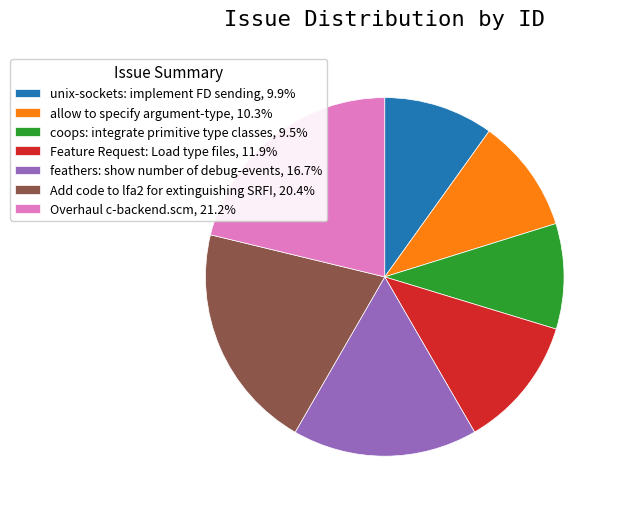

What is the ratio of the value at Add code to lfa2 for extinguishing SRFI, 20.4% to the value at allow to specify argument-type, 10.3%?

2.0